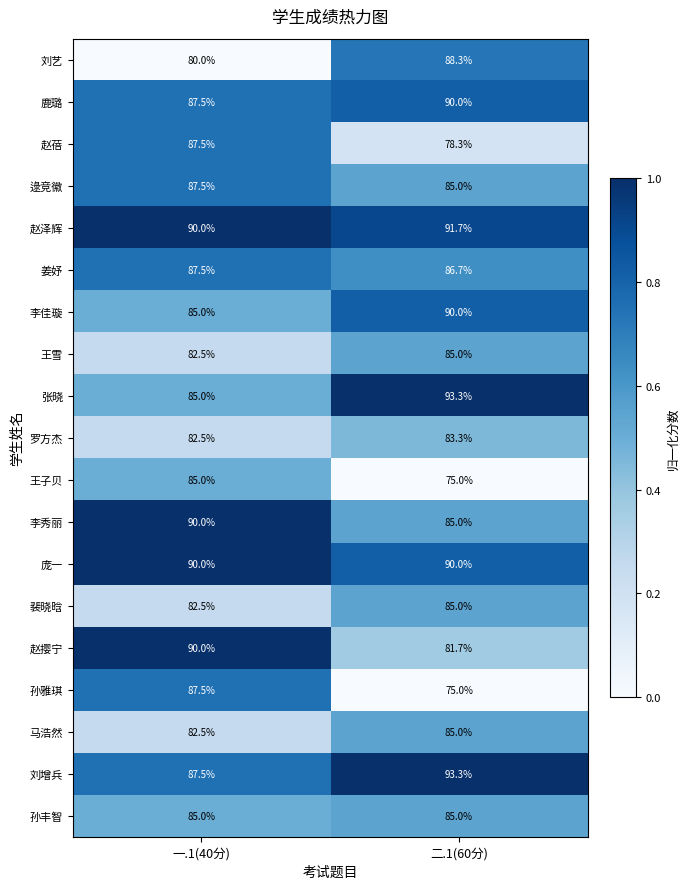

Count the number of data series in this chart.

19